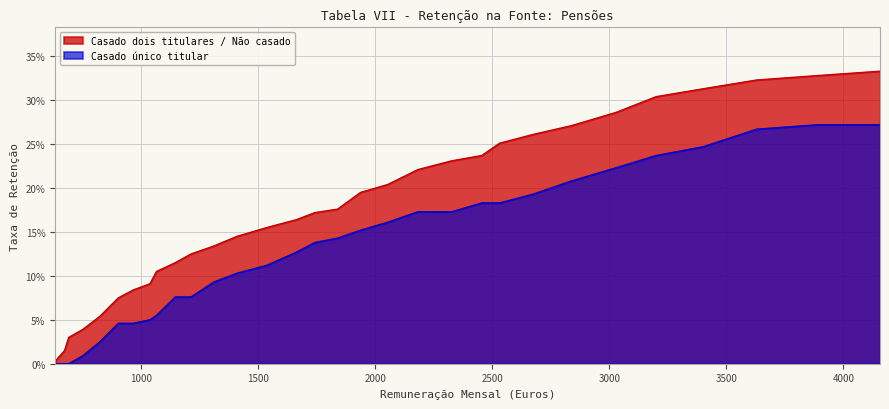

True or false: Casado dois titulares / Não casado and Casado único titular intersect in this chart.

False